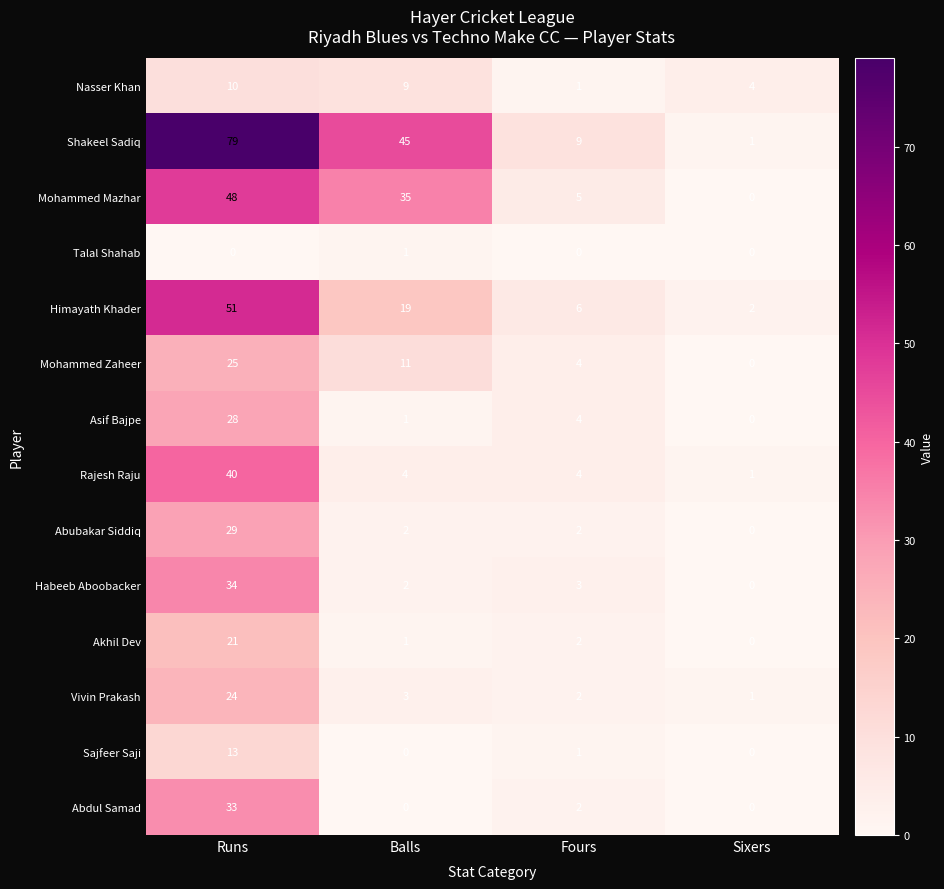

Where is Habeeb Aboobacker nearest to the value 17?

Fours